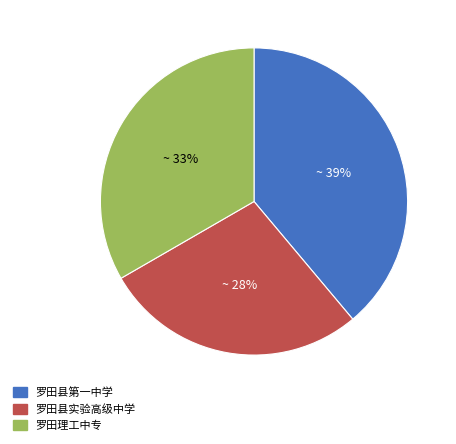

Rank the categories by value from lowest to highest.

罗田县实验高级中学, 罗田理工中专, 罗田县第一中学